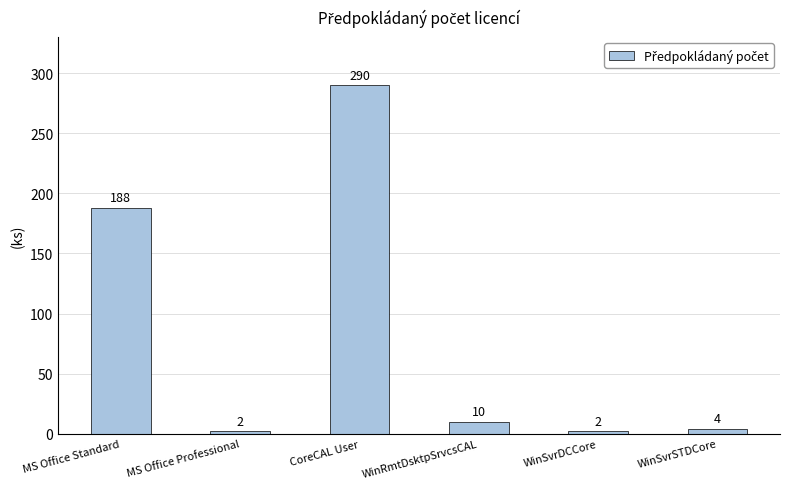

Reading left to right, extract all data points from this chart.

188	2	290	10	2	4